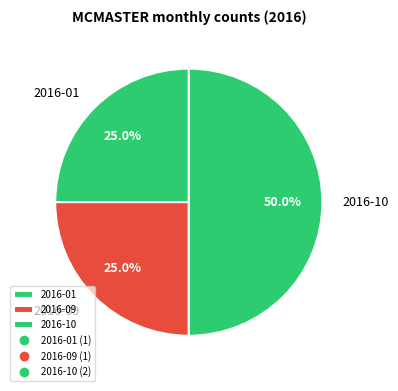

Which slice is the largest?

2016-10